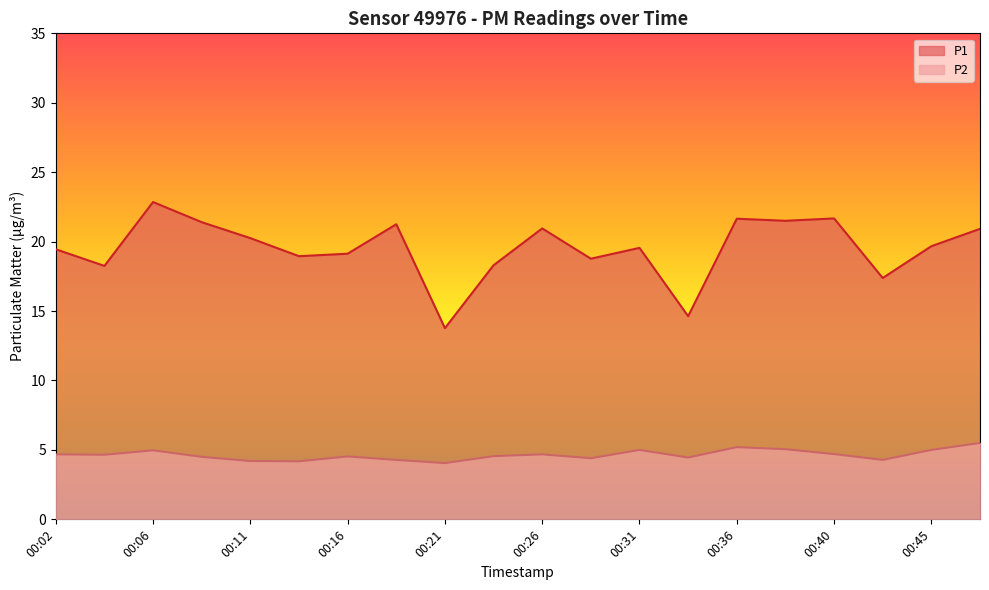

What is the difference between the highest and lowest values at 00:43?

13.1